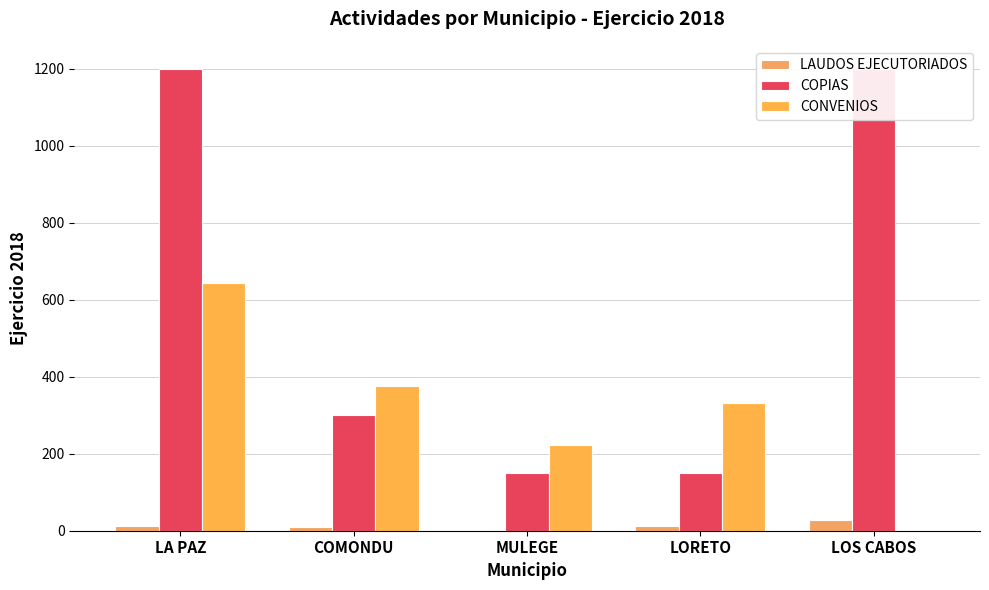

What is the spread (max minus min) of values at LOS CABOS?

1200